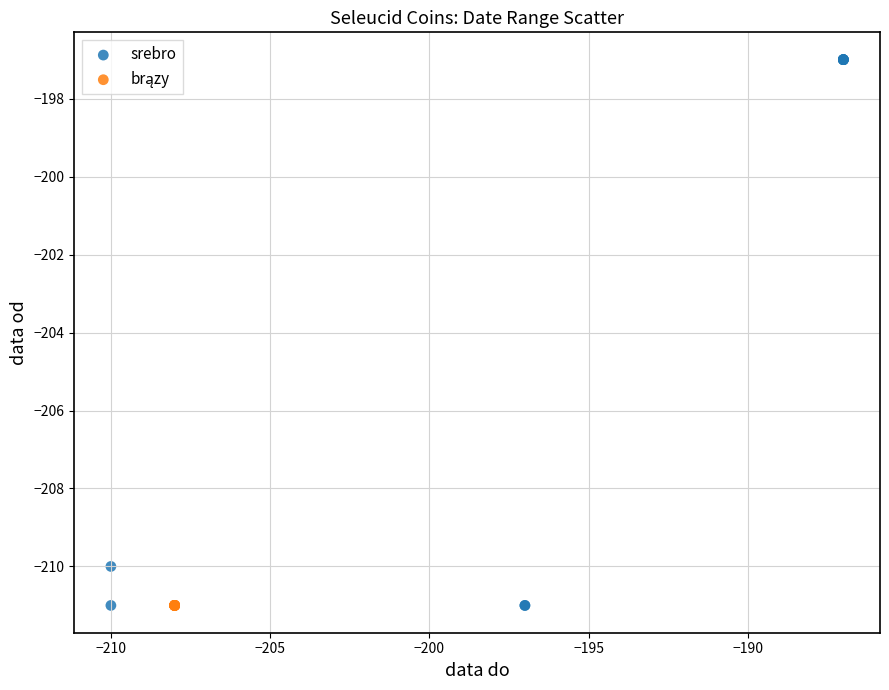

Which series contains the highest Y value?

srebro